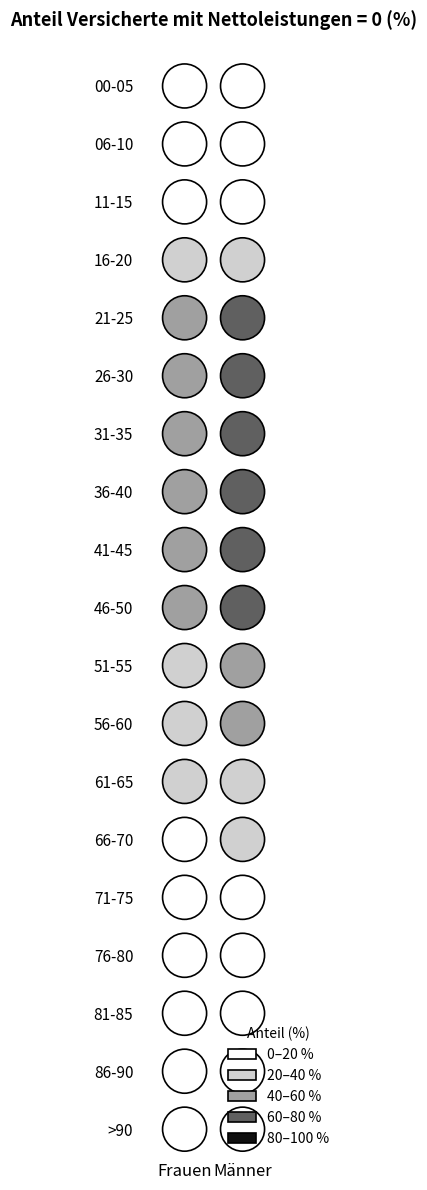

What is the spread (max minus min) of values at 76-80?

1.3